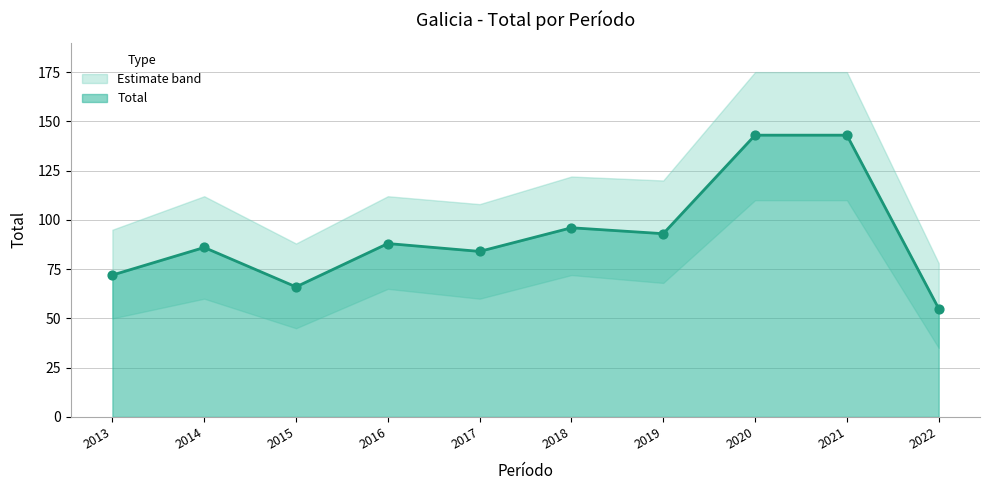

Which has a higher value, 2019 or 2020?

2020